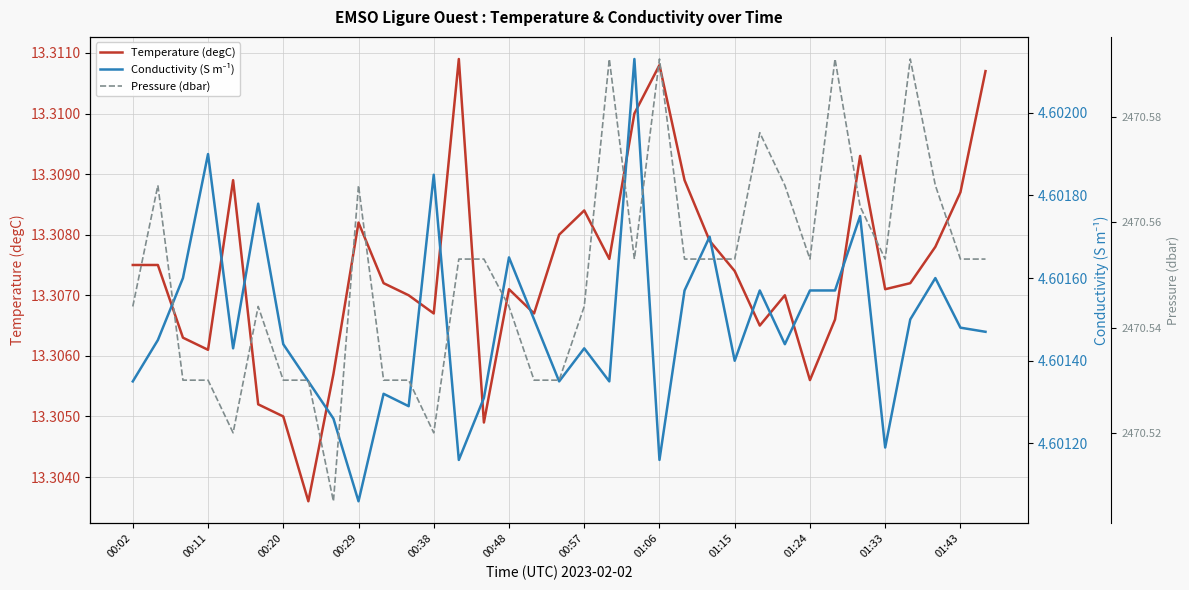

Rank the series by their maximum value, from lowest to highest.

Conductivity (S m⁻¹), Temperature (degC), Pressure (dbar)